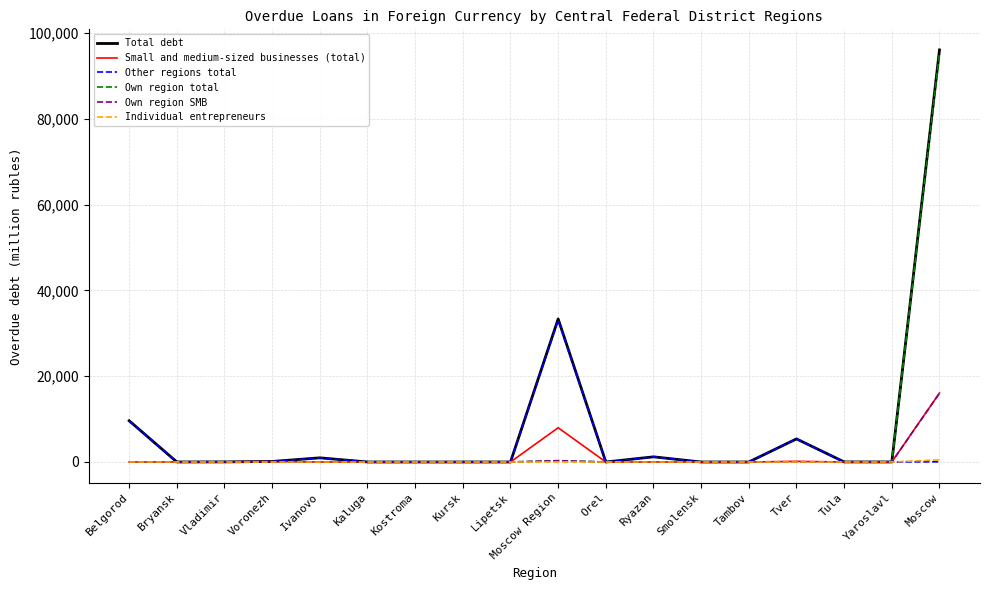

What position from the right is Tver?

4